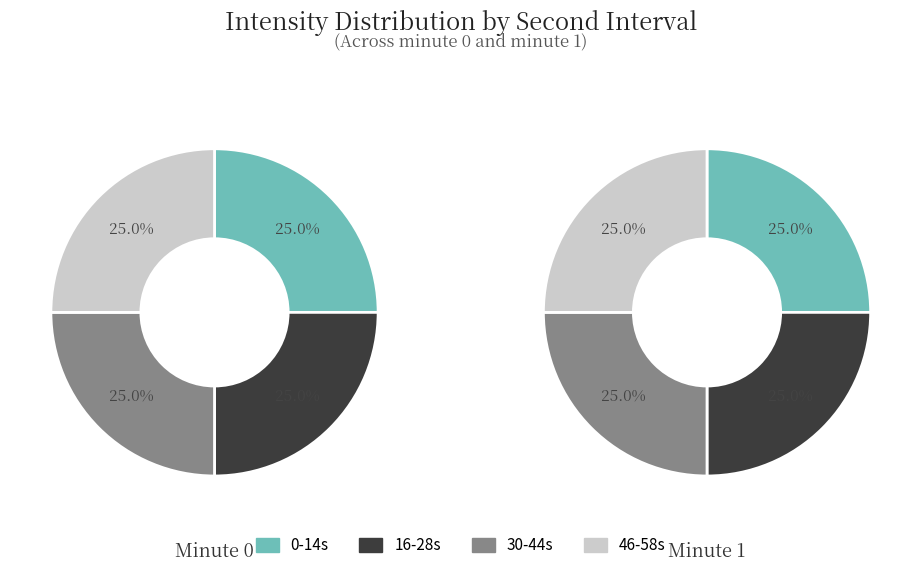

Does 20 represent more than half of the total?

No